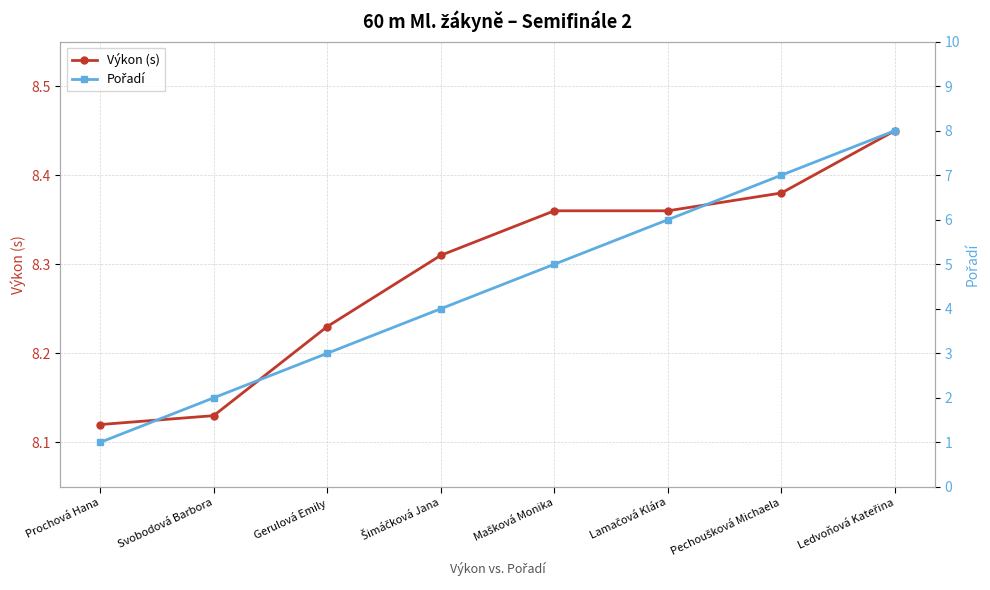

What is the difference between the maximum and minimum values in the Výkon (s) series?

0.3